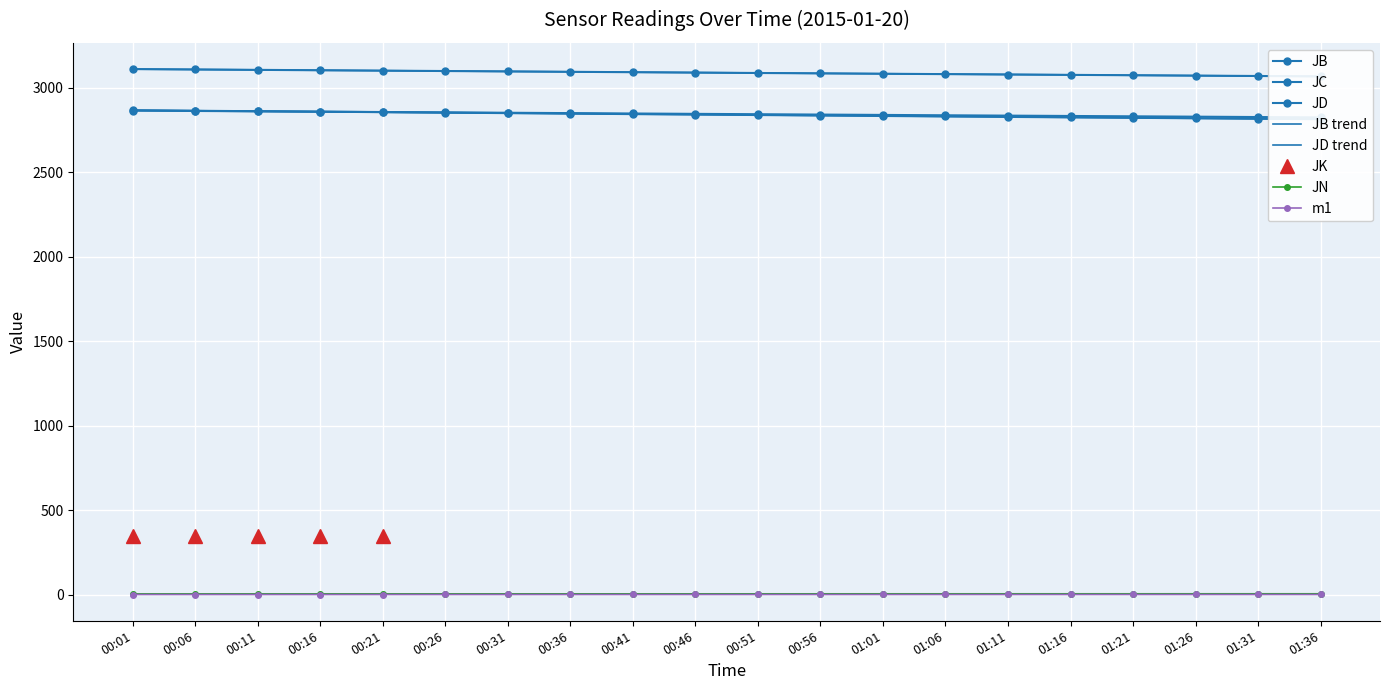

At which label does JD first exceed 3088?

00:01